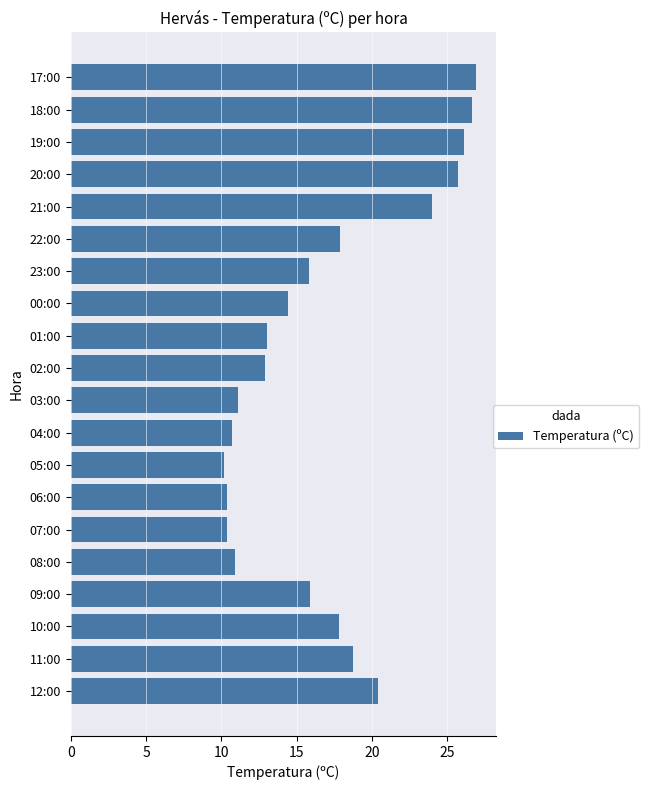

The chart shows a value of 17.8 at 10:00. True or false?

True